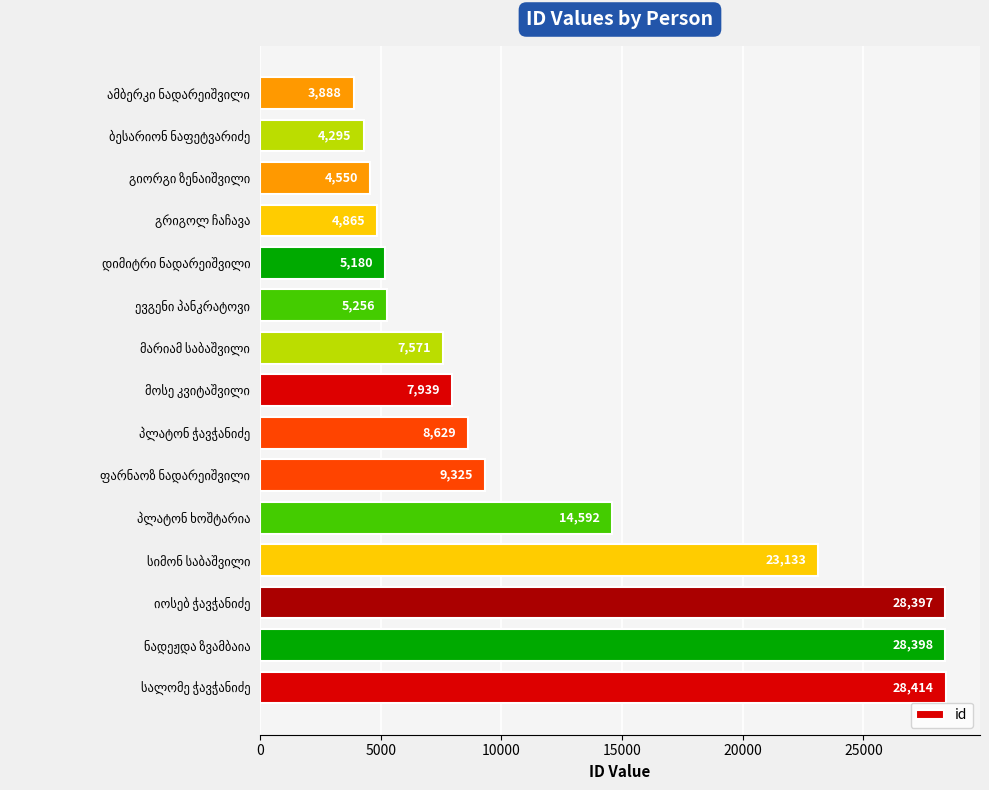

What is the smallest value displayed?

3888